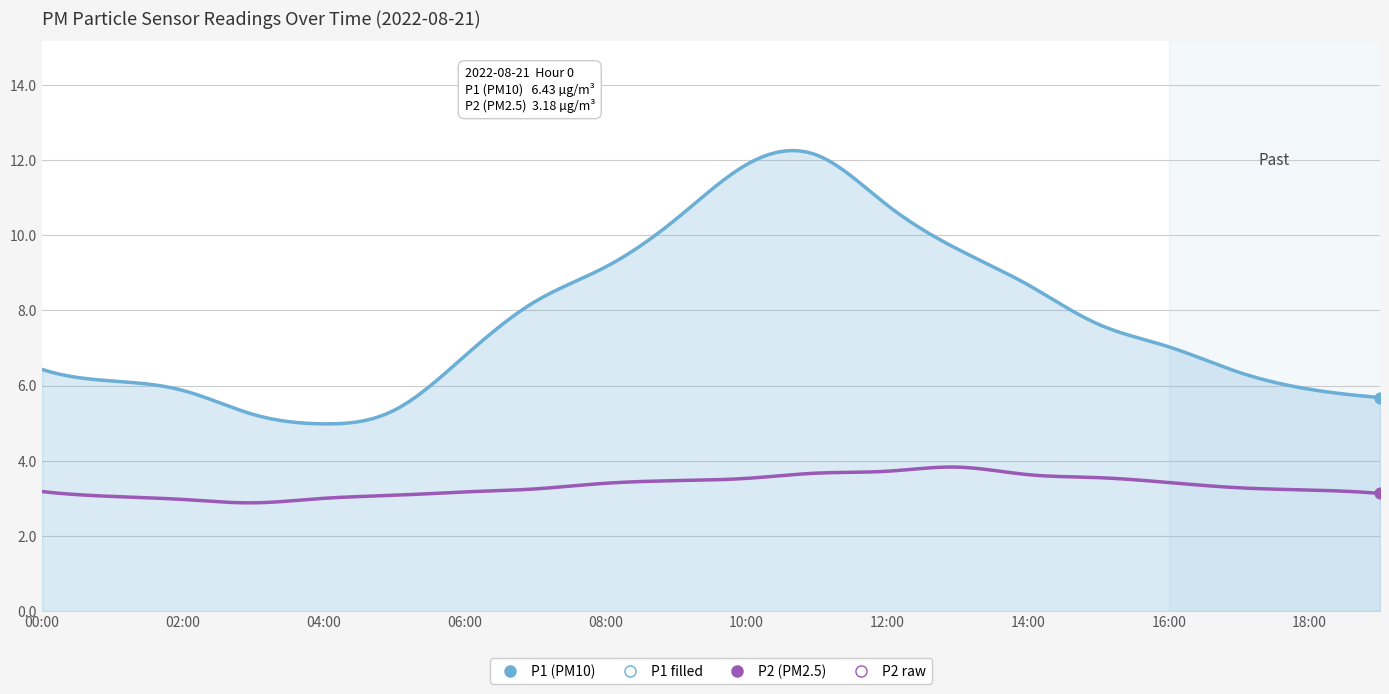

What is the maximum value shown in the chart?

12.2